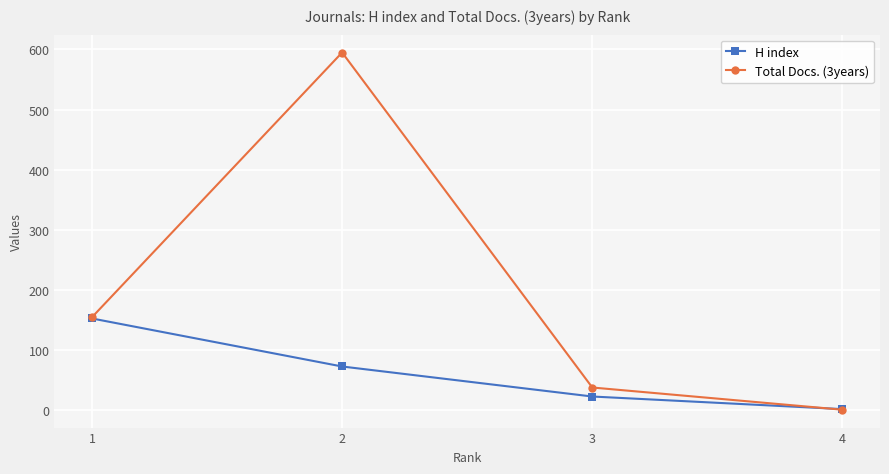

How many series are shown in this chart?

2